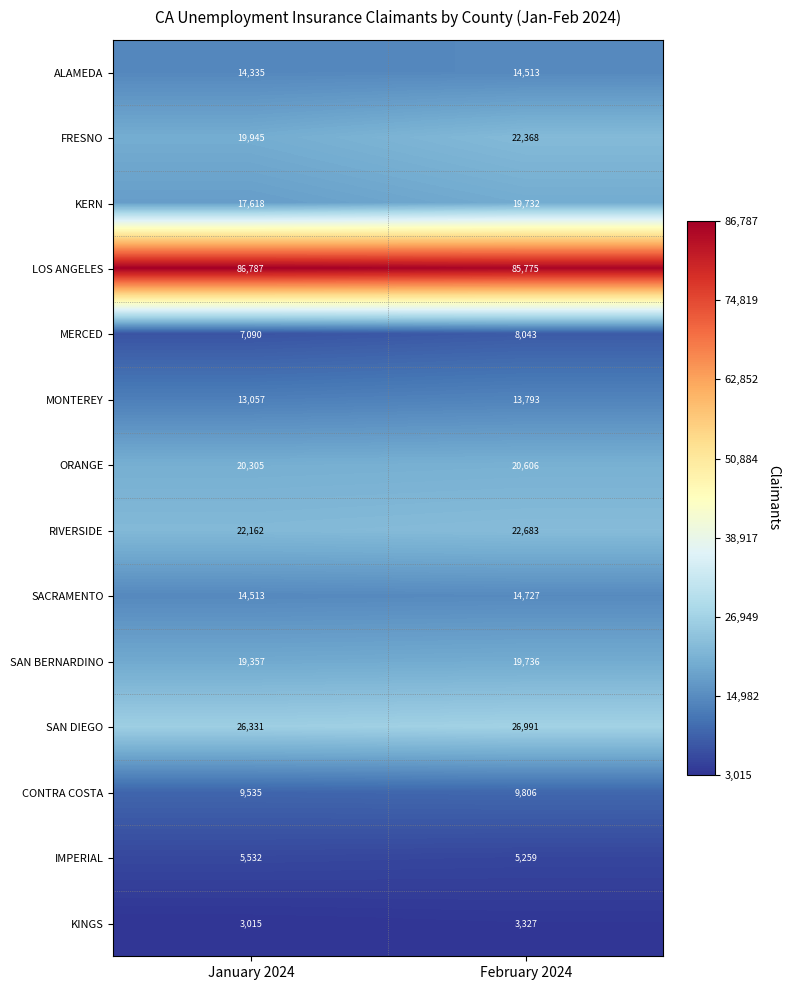

Rank the series at February 2024 from highest to lowest value.

LOS ANGELES, SAN DIEGO, RIVERSIDE, FRESNO, ORANGE, SAN BERNARDINO, KERN, SACRAMENTO, ALAMEDA, MONTEREY, CONTRA COSTA, MERCED, IMPERIAL, KINGS